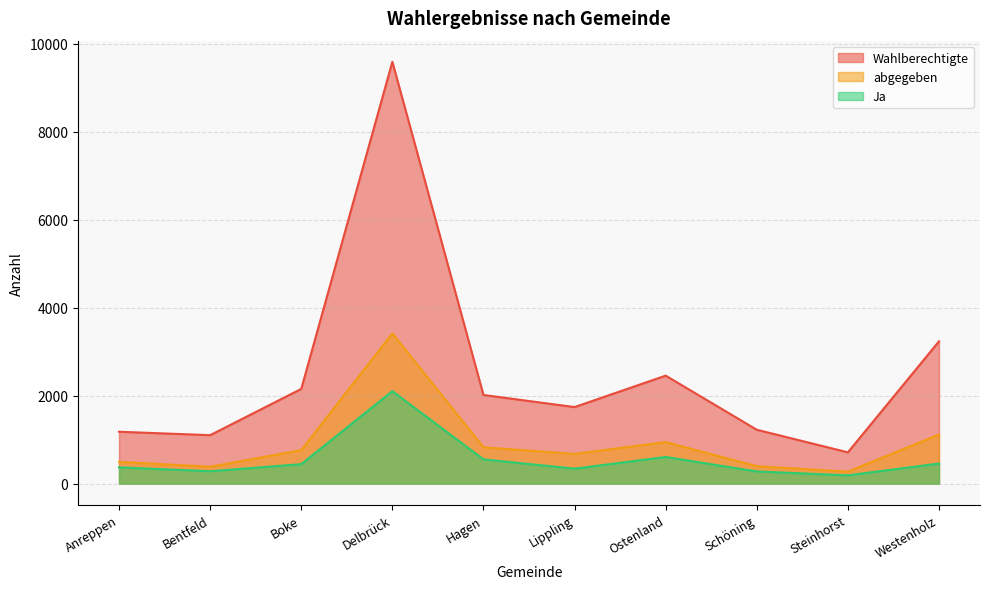

List the series in order of their peak value, highest first.

Wahlberechtigte, abgegeben, Ja